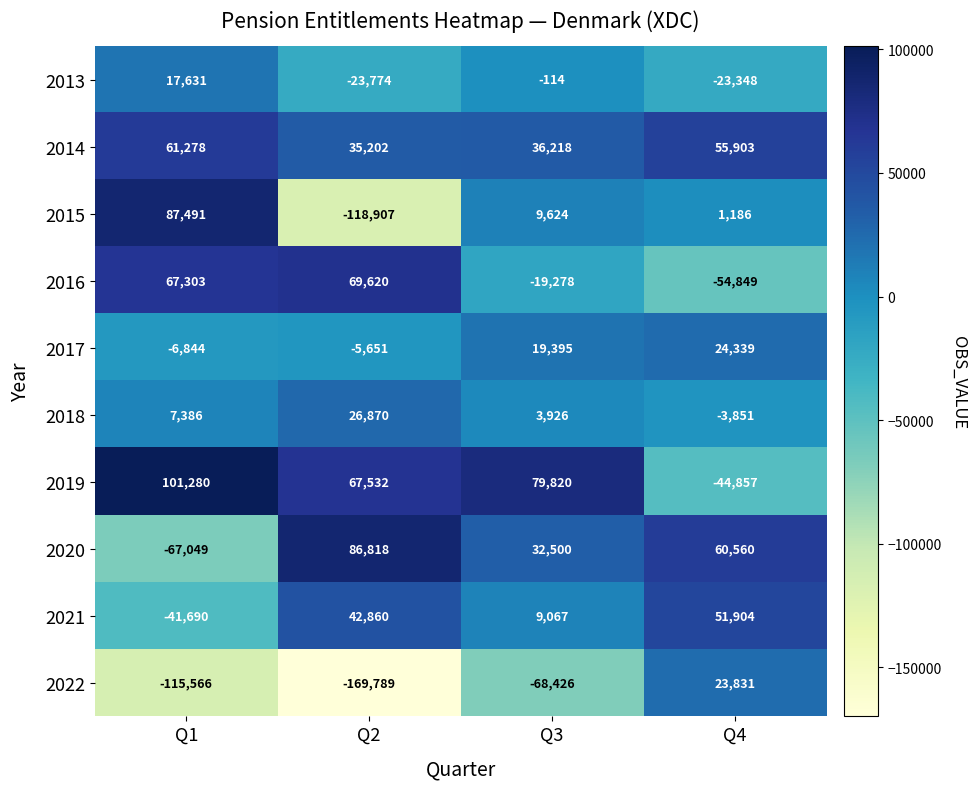

The 2015 series shows 16962 at Q3. True or false?

False